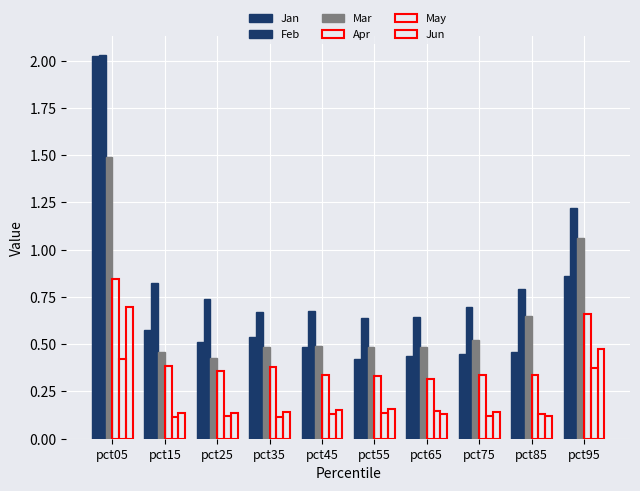

How many groups of bars are there?

10